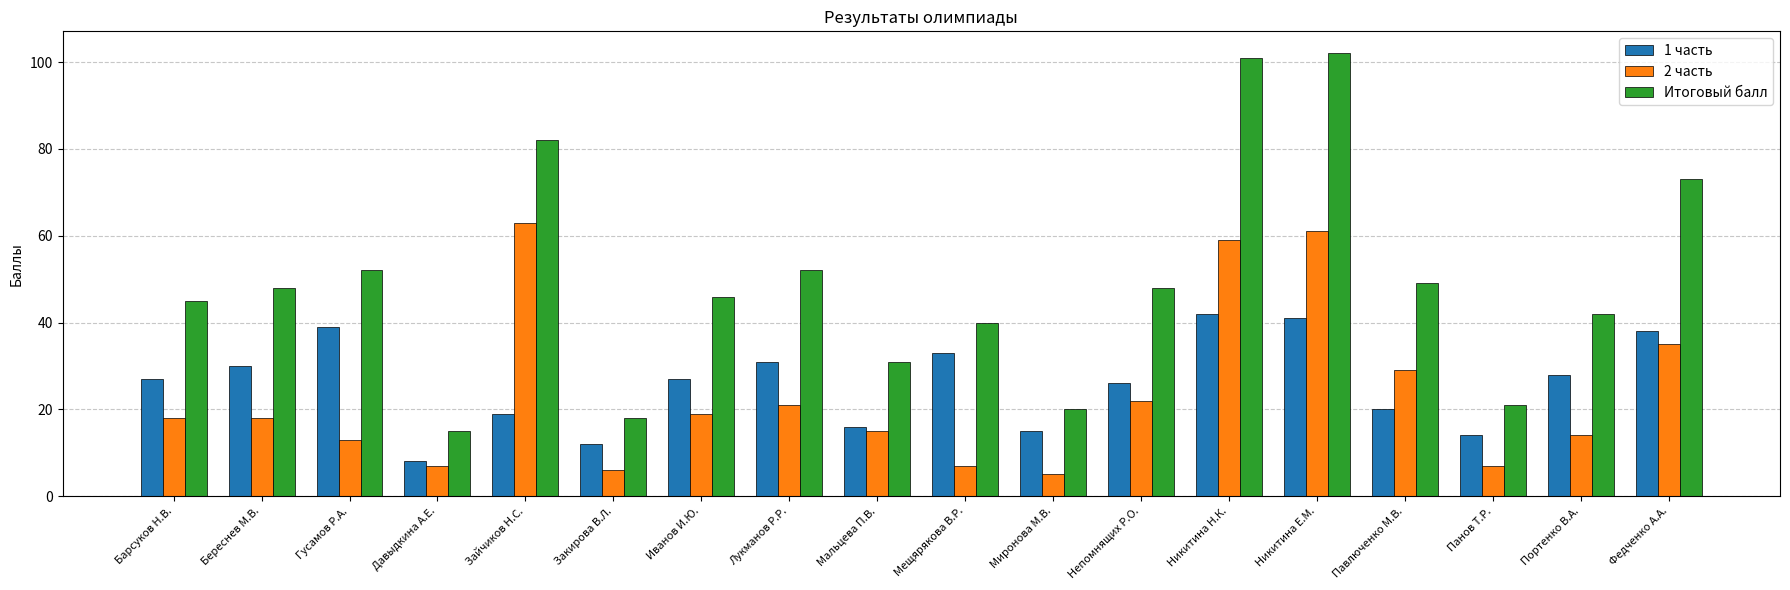

Where is 2 часть nearest to the value 34?

Федченко А.А.